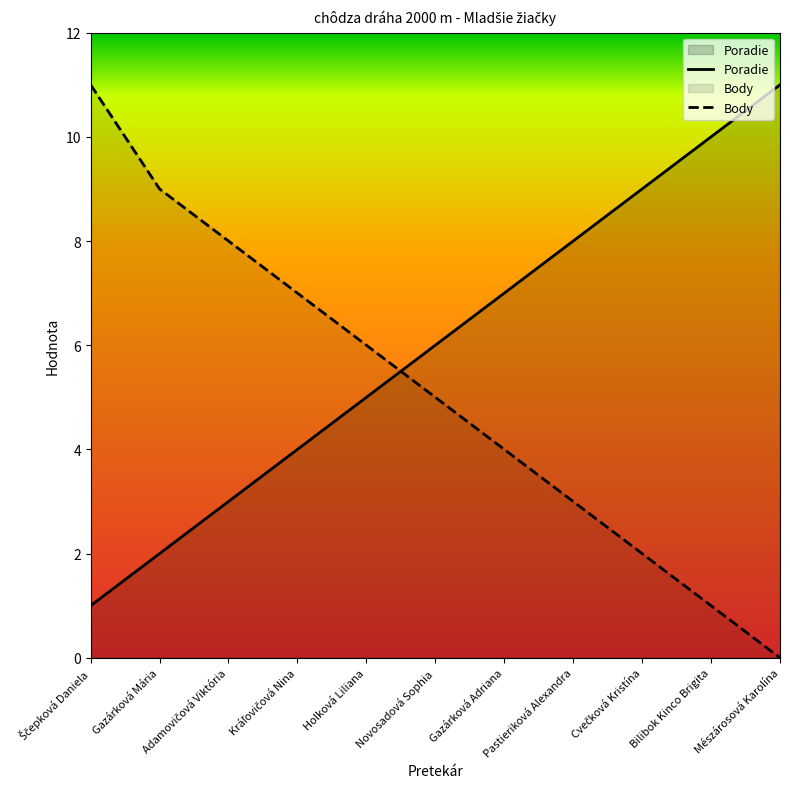

At which label does Poradie first exceed 6?

Gazárková Adriana